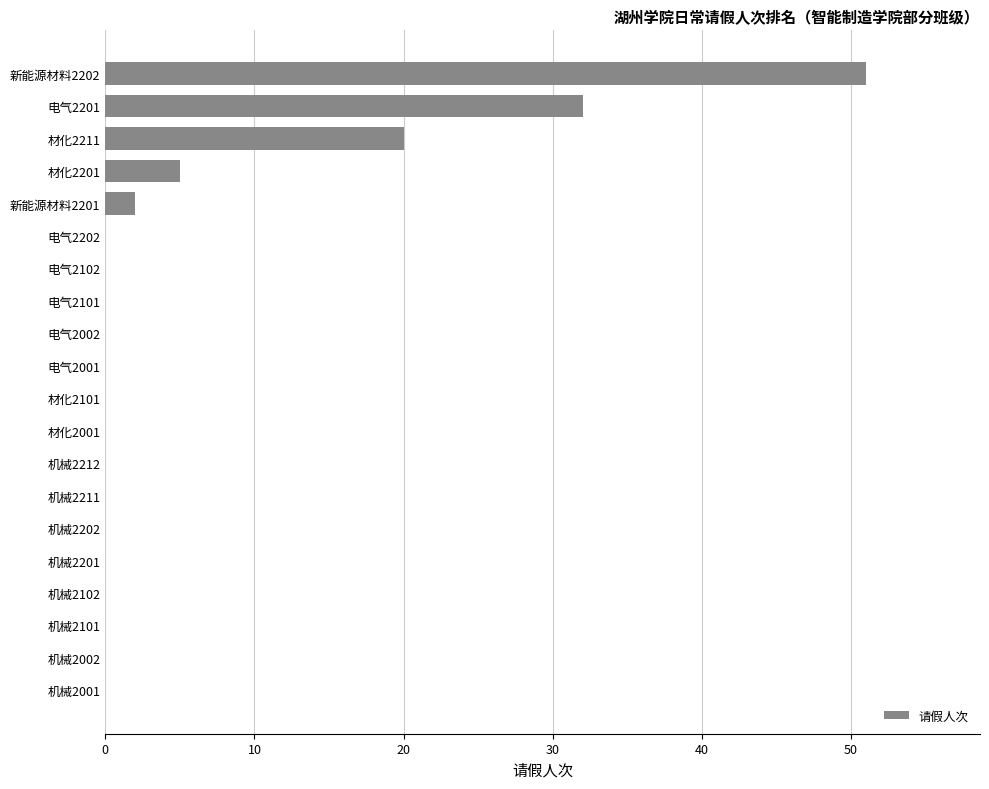

Reading top to bottom, list all the values displayed in this chart.

新能源材料2202=51	电气2201=32	材化2211=20	材化2201=5	新能源材料2201=2	电气2202=0	电气2102=0	电气2101=0	电气2002=0	电气2001=0	材化2101=0	材化2001=0	机械2212=0	机械2211=0	机械2202=0	机械2201=0	机械2102=0	机械2101=0	机械2002=0	机械2001=0